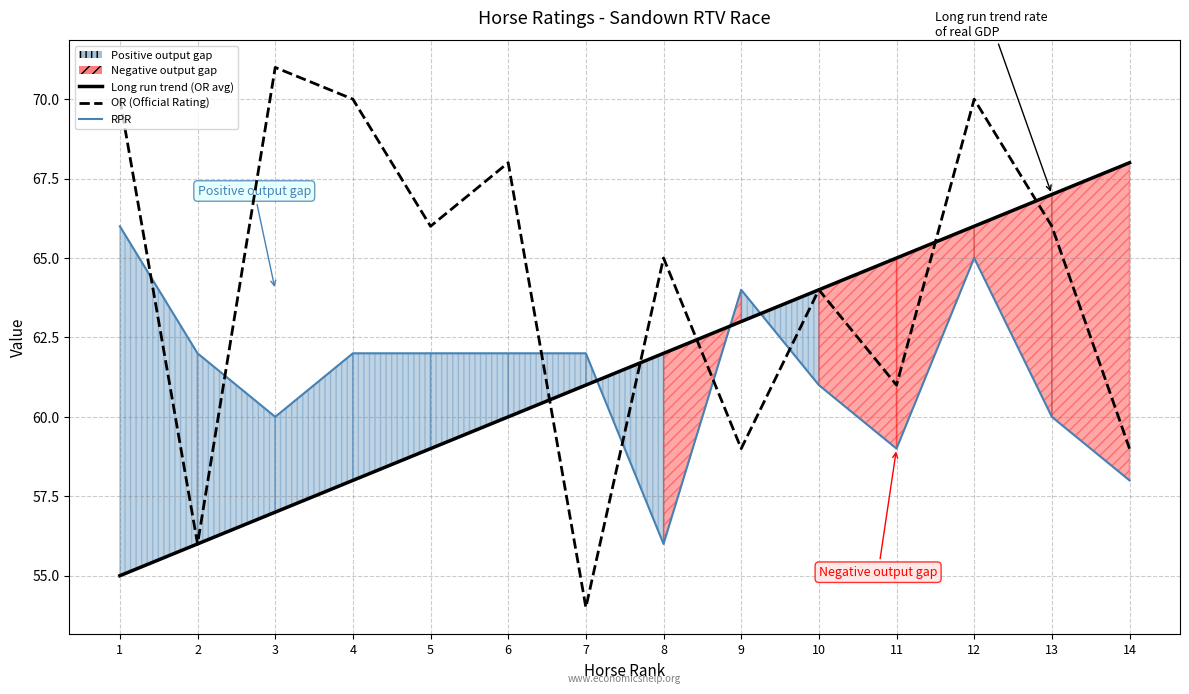

Which category has the highest value in the Long run trend (OR avg) series?

14